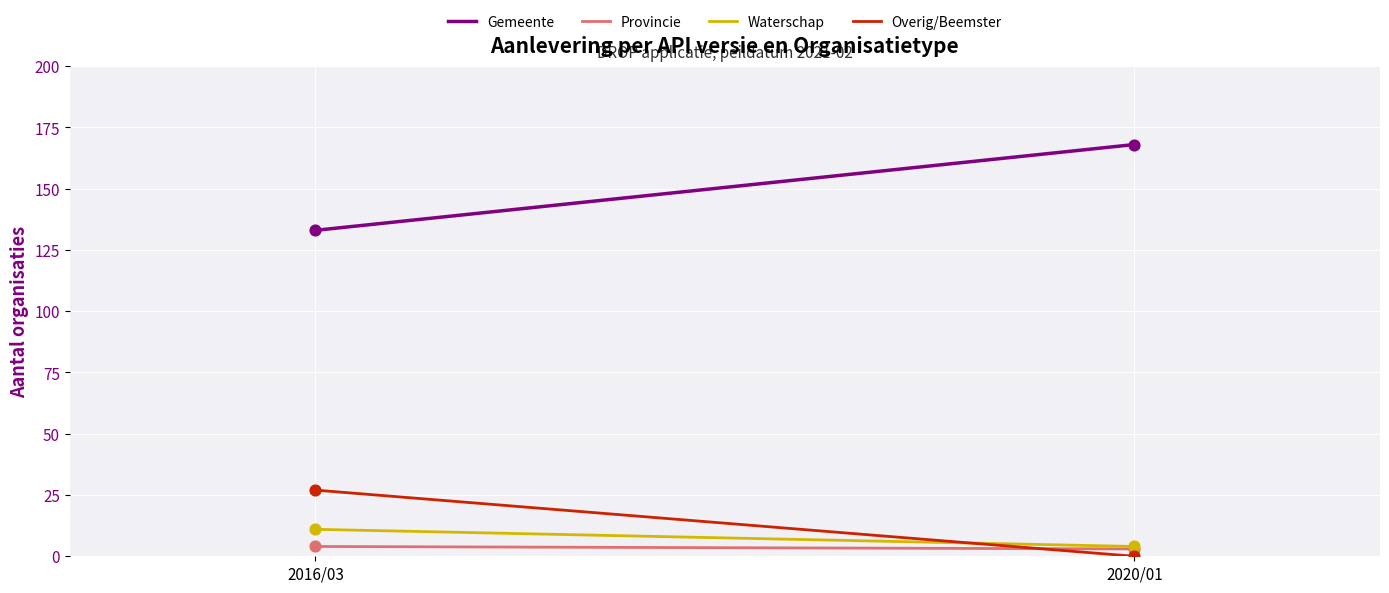

What is the total value across all series at 2020/01?

175